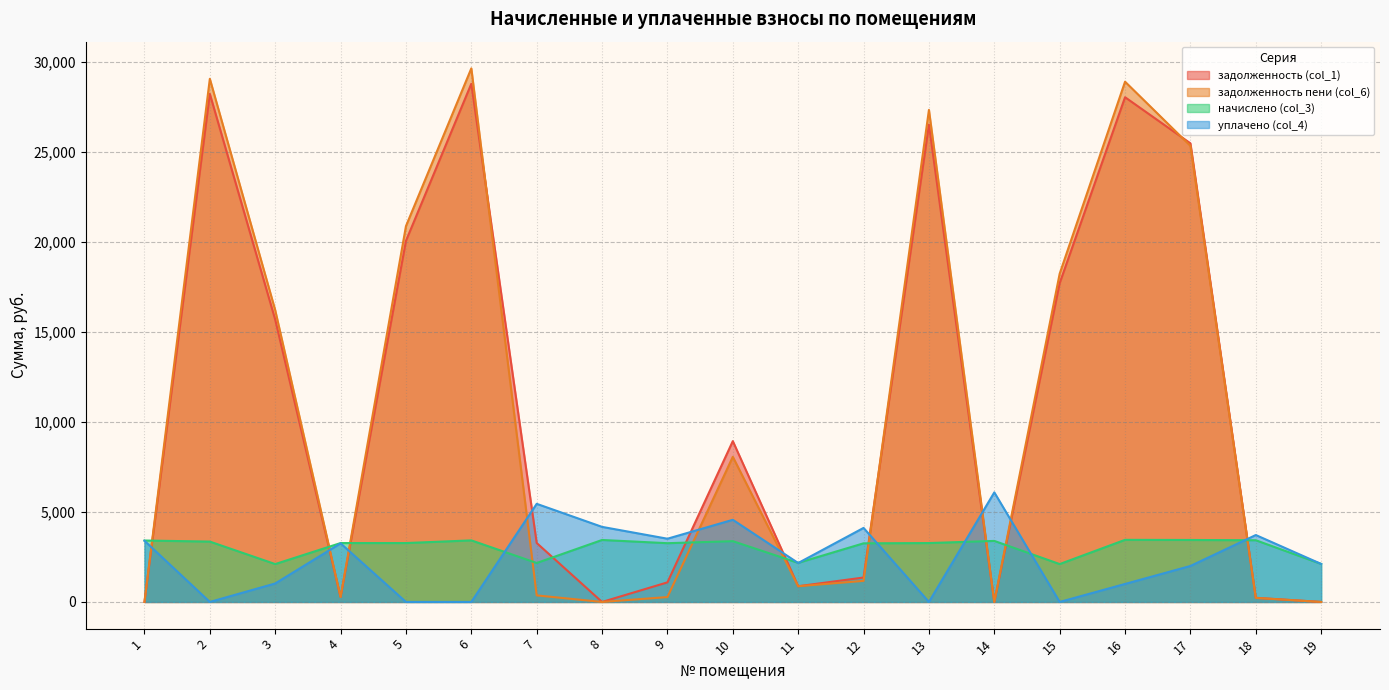

After their last crossing, which series has the higher values: начислено (col_3) or задолженность (col_1)?

начислено (col_3)